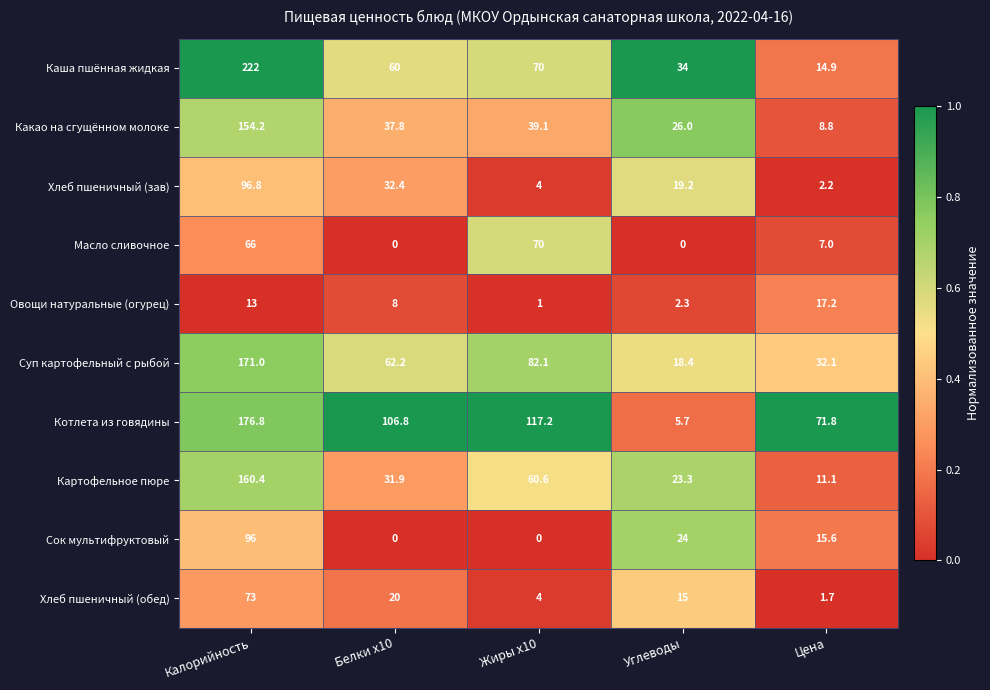

What is the difference between the maximum and second lowest values in the Какао на сгущённом молоке series?

128.2